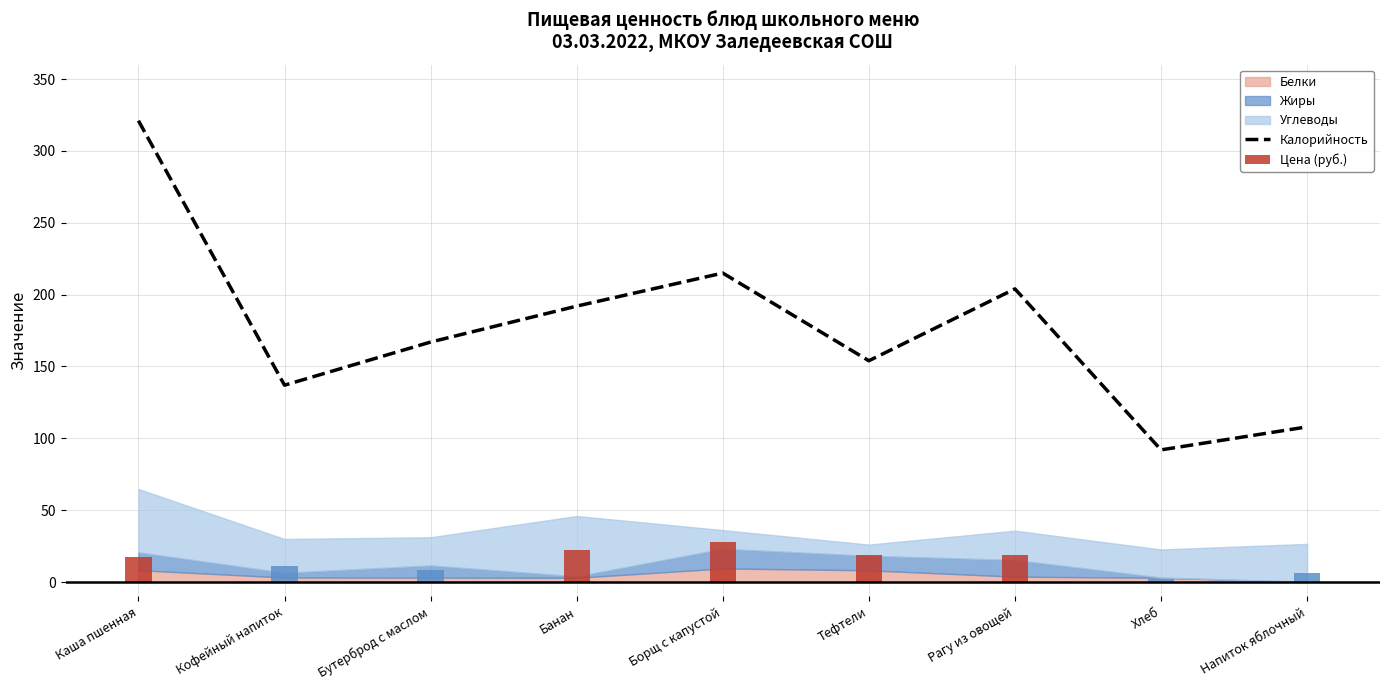

The value at Хлеб is 127. True or false?

False